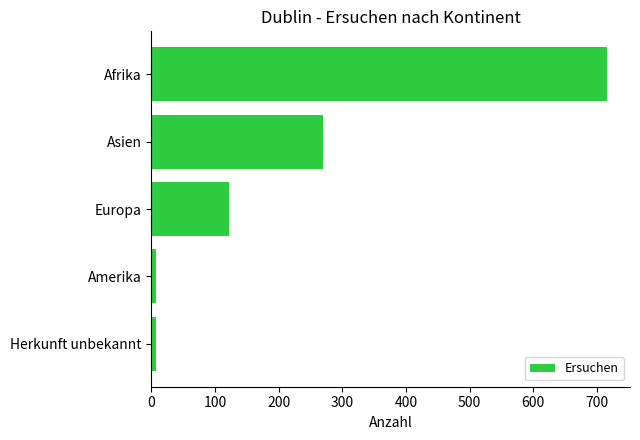

The value at Asien is 458. True or false?

False